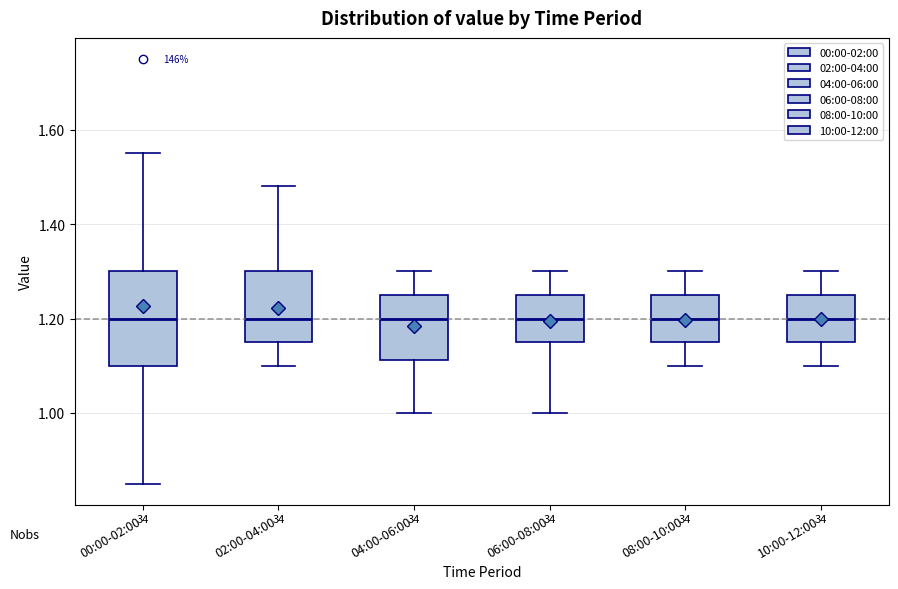

Comparing the boxes themselves (not the whiskers), which one is the tallest?

00:00-02:00